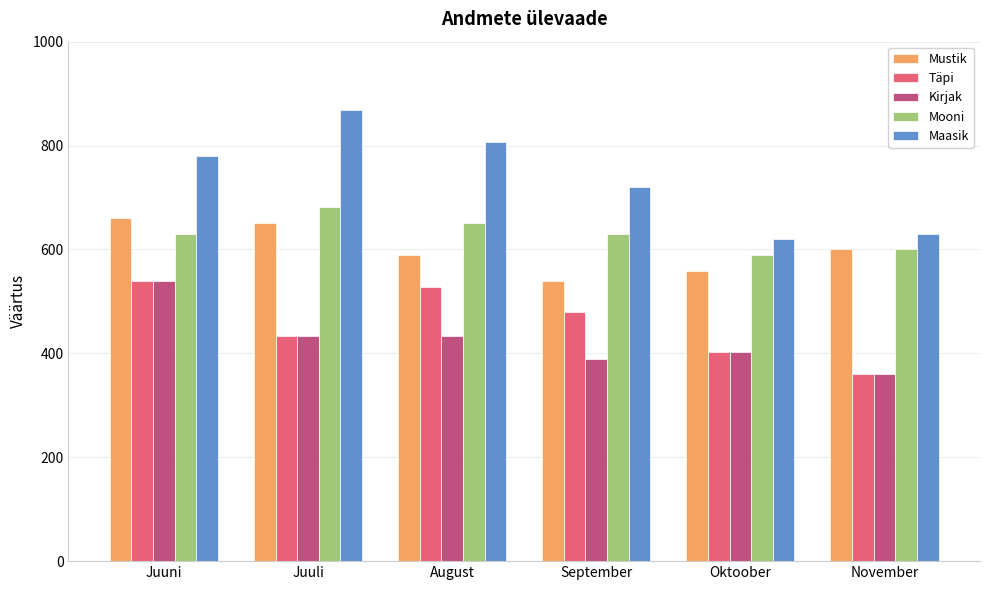

Read the Mustik value at Juuni.

660